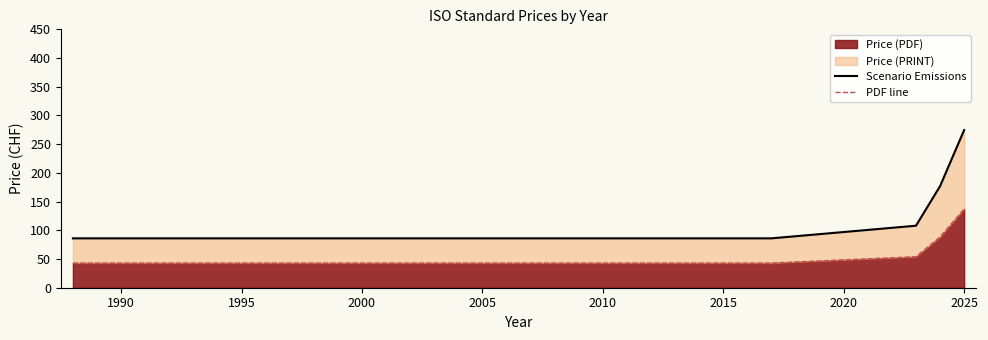

What is the difference between the second highest and minimum values in the PDF line series?

45.4